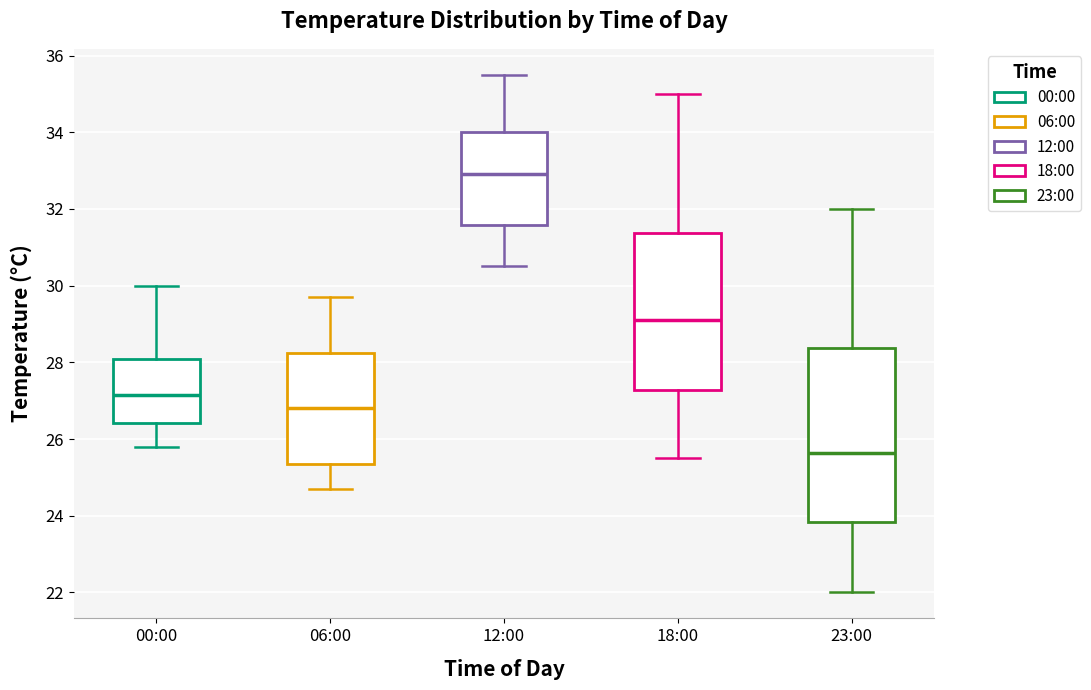

Reading left to right, transcribe this box plot: for each box, give where its median line is, the range the box spans, and where its two whiskers end, as read against the y-axis. The values are not printed on the chart, so give them approximately, as read against the axis.

00:00: median 27.2, box 26.4 to 28.0, whiskers 25.8 to 30.0
06:00: median 26.8, box 25.4 to 28.2, whiskers 24.8 to 29.8
12:00: median 33.0, box 31.6 to 34.0, whiskers 30.6 to 35.6
18:00: median 29.2, box 27.2 to 31.4, whiskers 25.6 to 35.0
23:00: median 25.6, box 23.8 to 28.4, whiskers 22.0 to 32.0